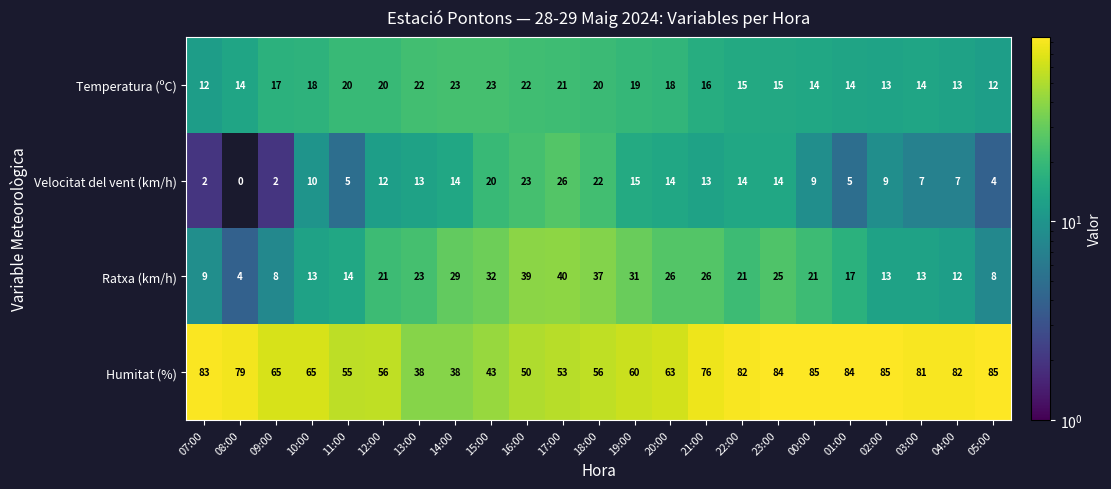

Rank the series by their maximum value, from lowest to highest.

Temperatura (ºC), Velocitat del vent (km/h), Ratxa (km/h), Humitat (%)